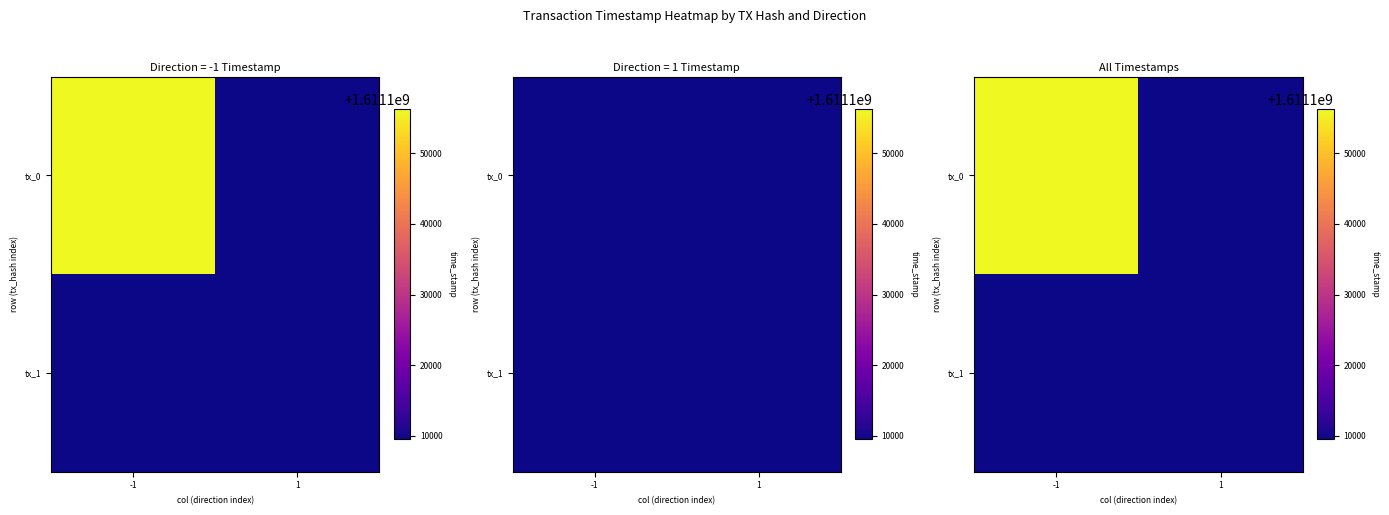

Is it true that tx_1 equals 1611109451 at -1?

True